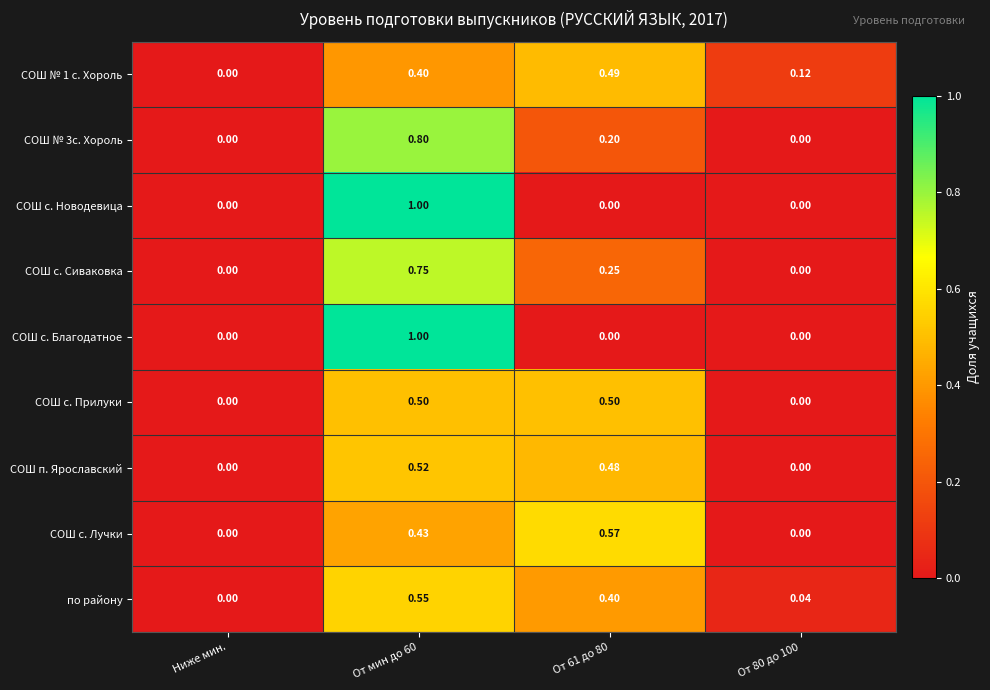

Between От 61 до 80 and От 80 до 100, which series saw the biggest shift?

СОШ с. Лучки